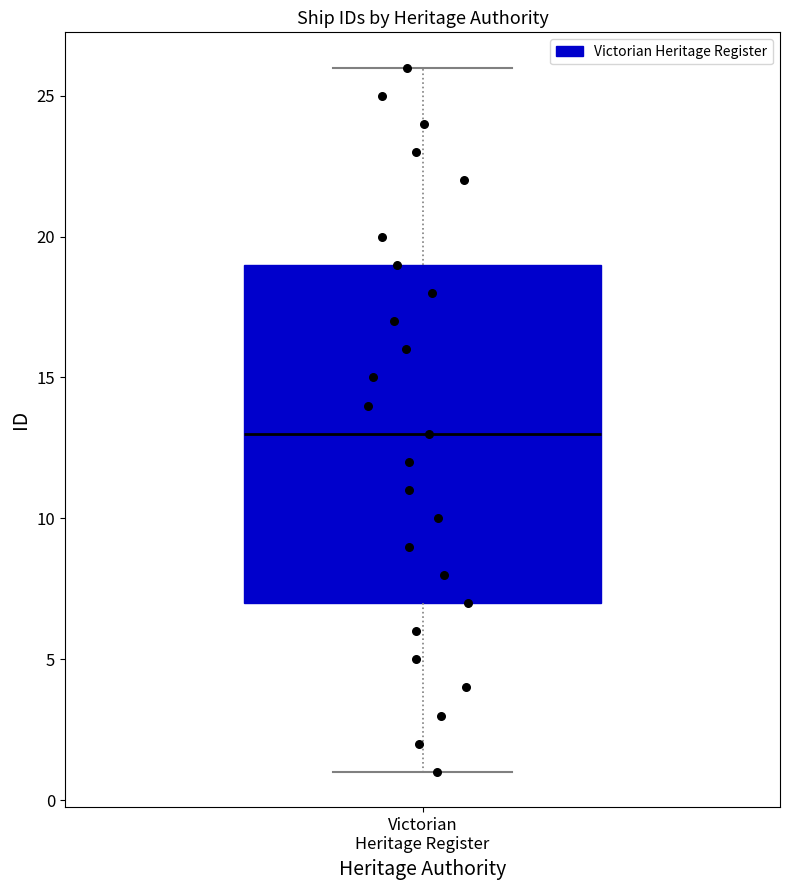

Where does the upper whisker of the box for Victorian Heritage Register end on the y-axis? The values are not printed on the chart, so give them approximately, as read against the axis.

26